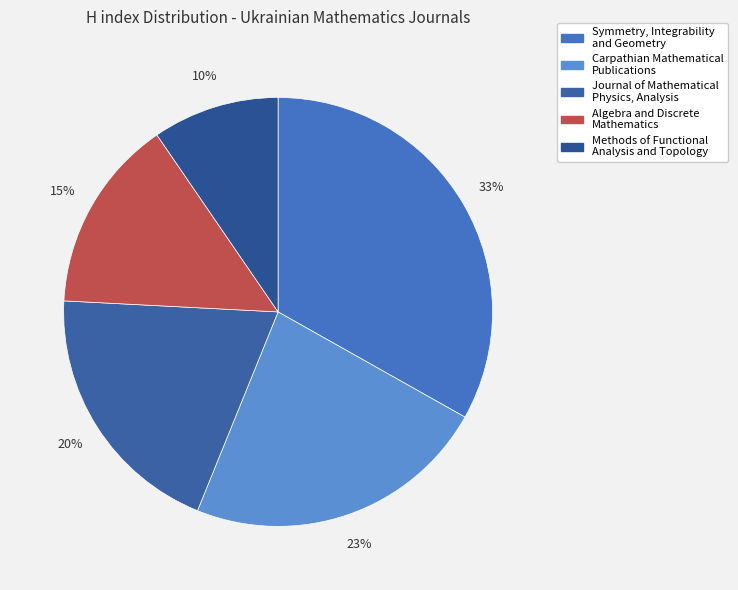

What percentage is the Methods of Functional Analysis and Topology slice, to the nearest percent?

10%